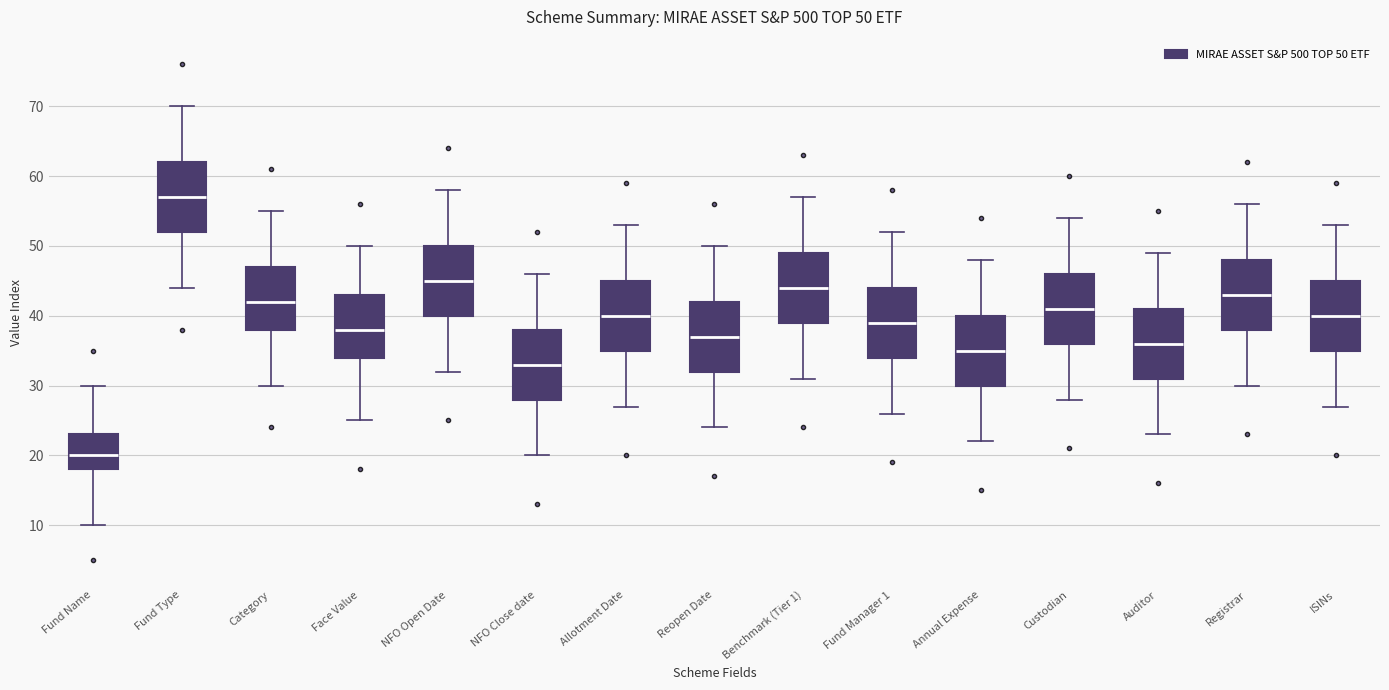

Which box's median line is the lowest?

Fund Name